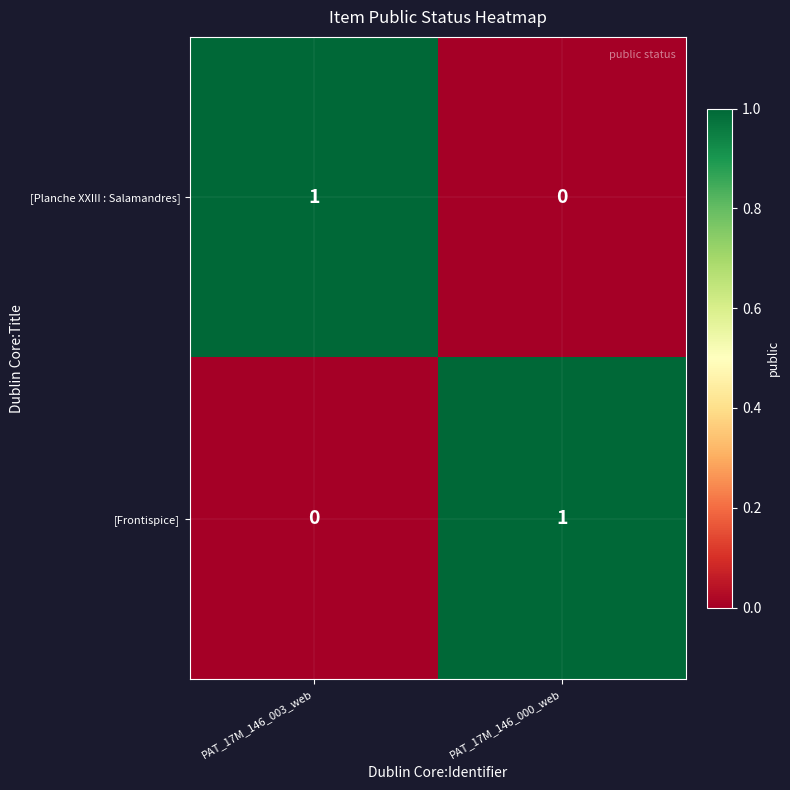

How many series are shown in this chart?

2